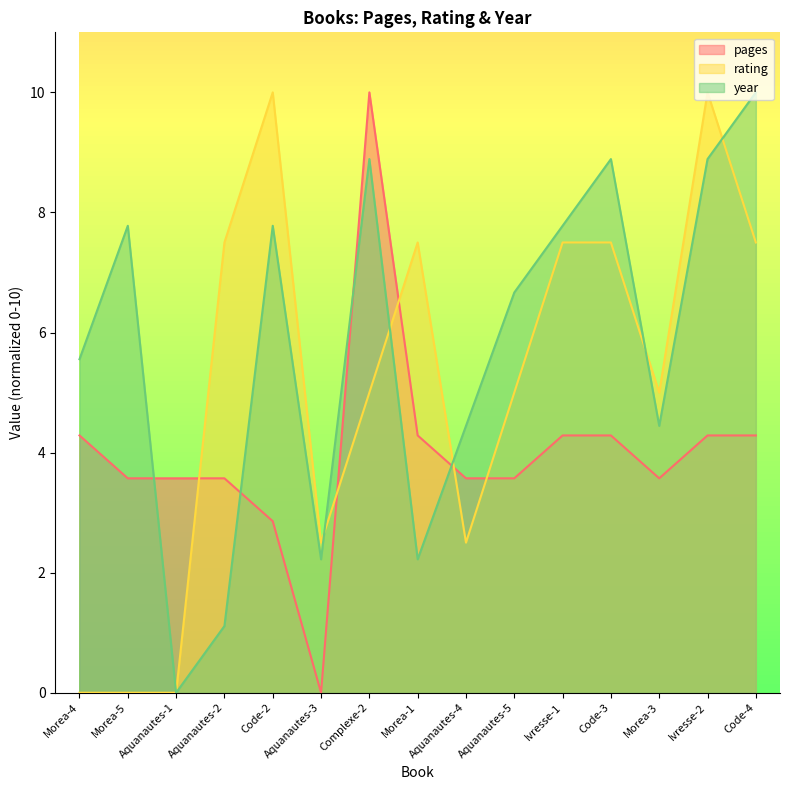

Which series has the widest spread of values?

pages